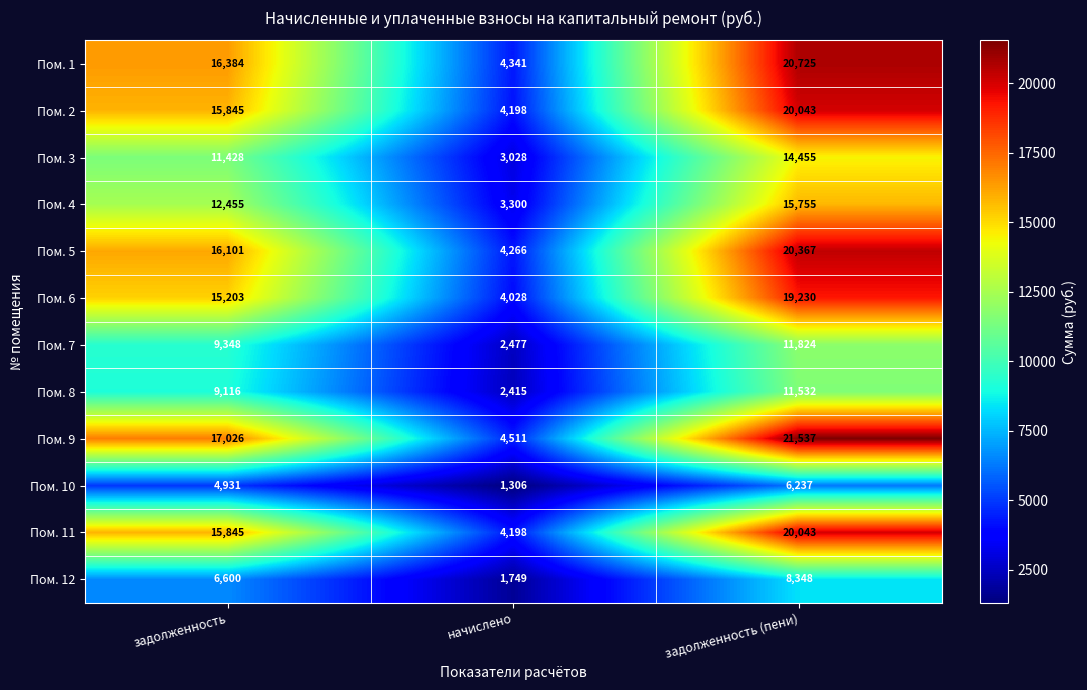

Which series has the widest spread of values?

Пом. 9